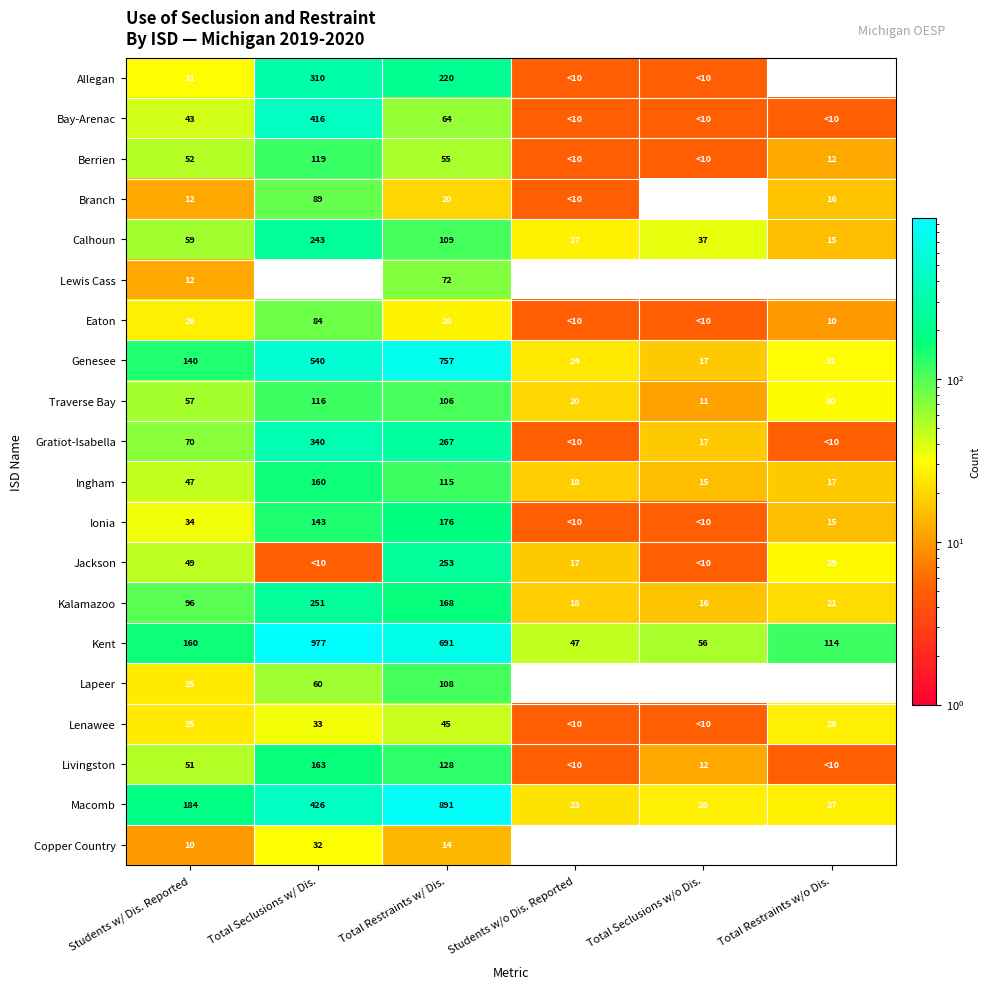

What is the average value of the Kalamazoo series?

95